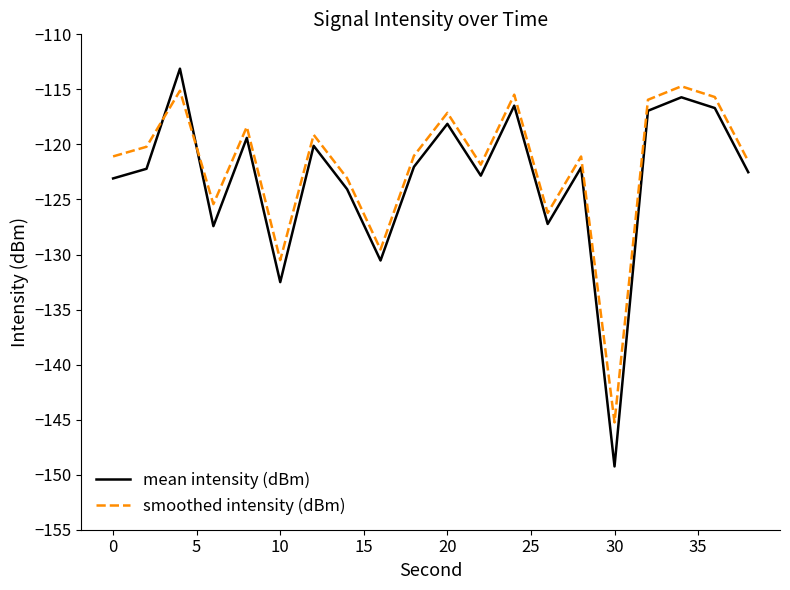

Does the chart have visible grid lines?

No